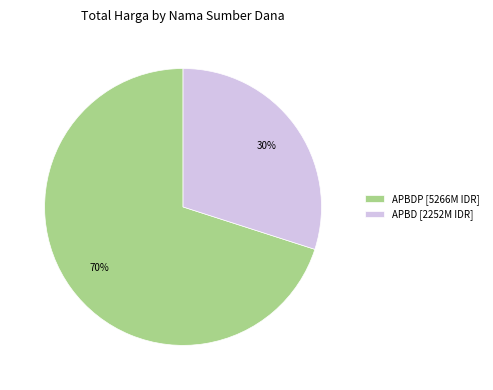

Between APBDP [5266M IDR] and APBD [2252M IDR], which is larger?

APBDP [5266M IDR]